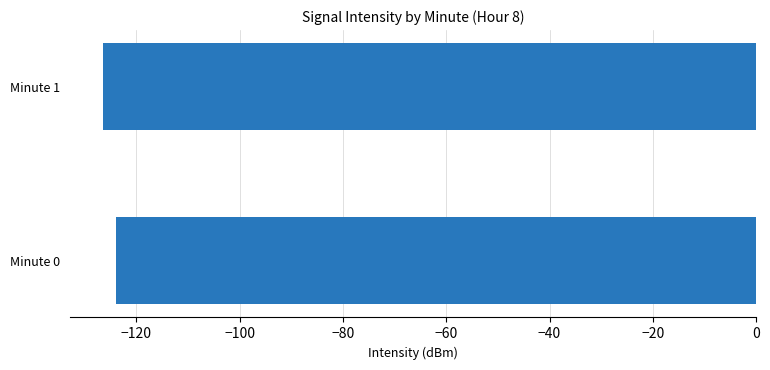

The chart shows a value of -123.9 at Minute 0. True or false?

True